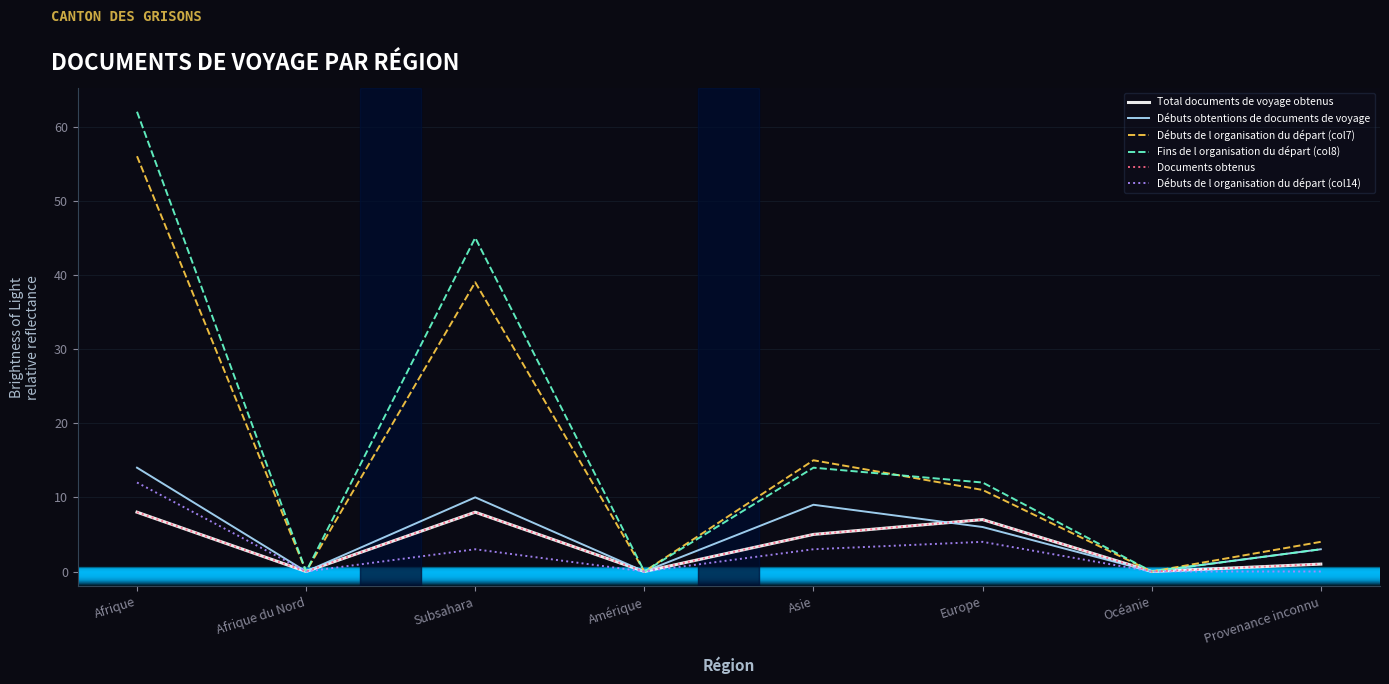

True or false: Débuts de l organisation du départ (col14) and Documents obtenus intersect in this chart.

False